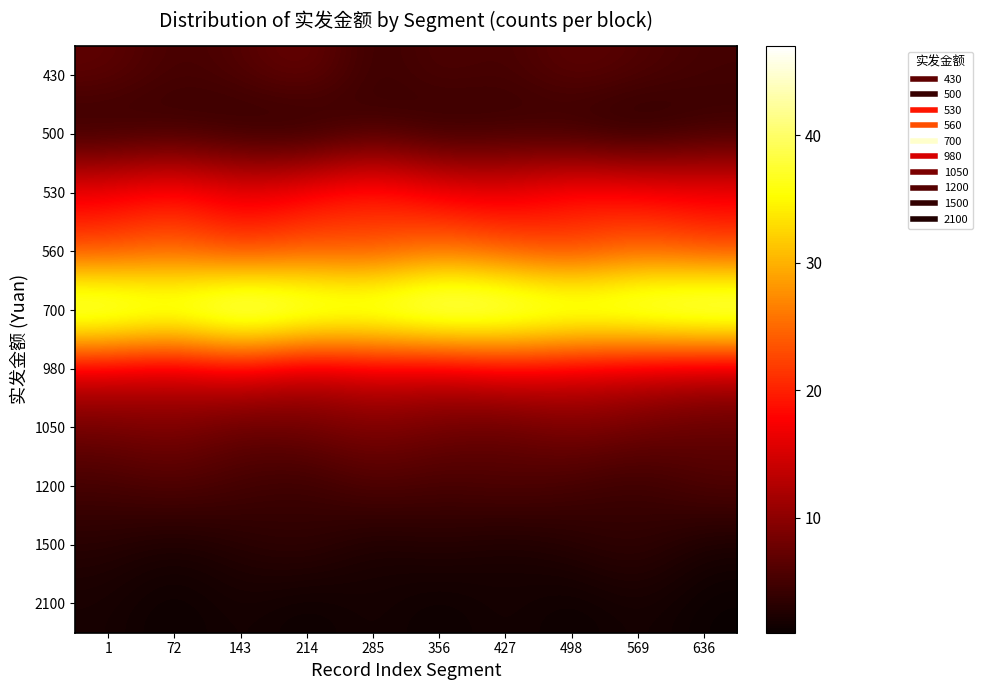

Reading left to right, list all the values displayed in this chart.

430: 1=7	72=5	143=6	214=8	285=4	356=6	427=5	498=7	569=6	636=5
500: 1=3	72=4	143=3	214=2	285=5	356=3	427=4	498=3	569=2	636=4
530: 1=18	72=20	143=17	214=19	285=21	356=18	427=17	498=20	569=19	636=18
560: 1=22	72=24	143=21	214=23	285=22	356=25	427=23	498=21	569=24	636=22
700: 1=45	72=42	143=47	214=44	285=43	356=46	427=45	498=43	569=44	636=46
980: 1=15	72=14	143=16	214=13	285=15	356=14	427=16	498=15	569=14	636=13
1050: 1=8	72=9	143=7	214=8	285=9	356=8	427=7	498=9	569=8	636=7
1200: 1=5	72=6	143=5	214=4	285=6	356=5	427=6	498=5	569=4	636=6
1500: 1=3	72=2	143=3	214=4	285=2	356=3	427=2	498=3	569=4	636=2
2100: 1=2	72=1	143=2	214=1	285=2	356=1	427=2	498=1	569=2	636=1